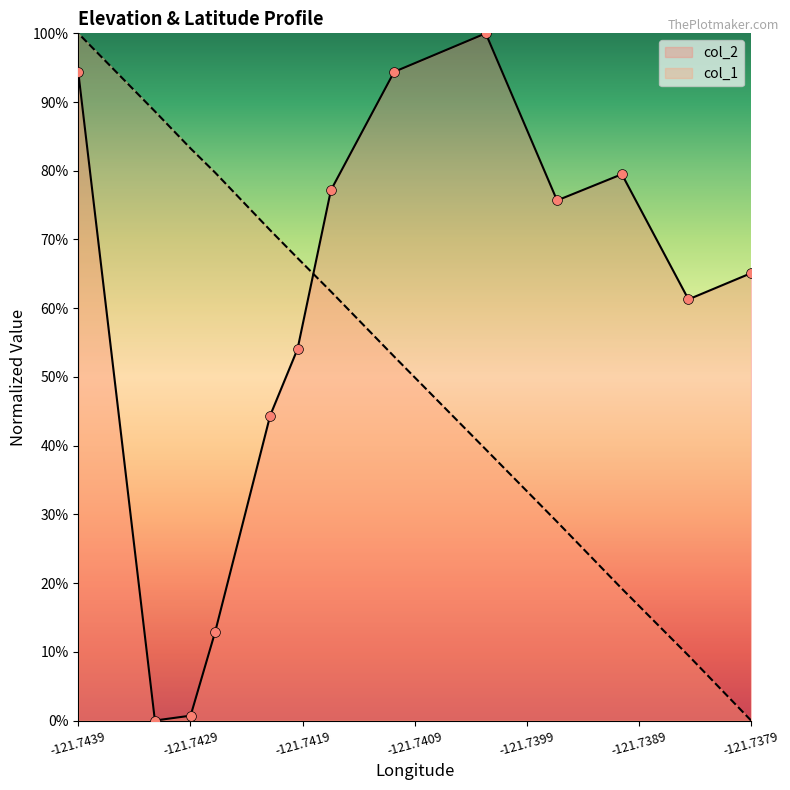

Which series has the largest Y range (max minus min)?

col_1